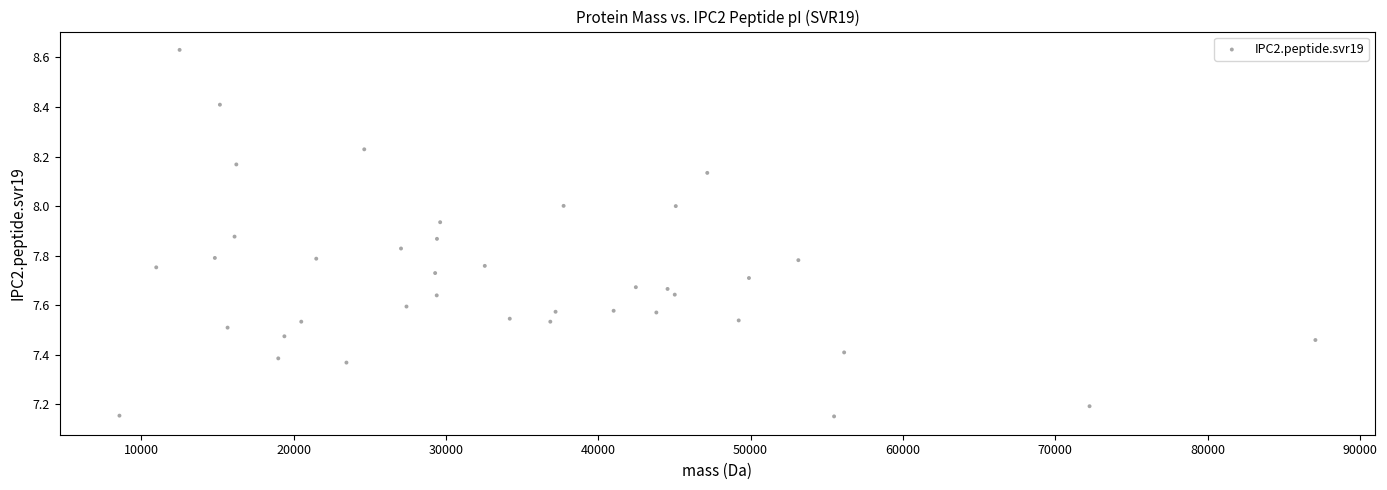

What is the range of X values (max minus min)?

78521.4